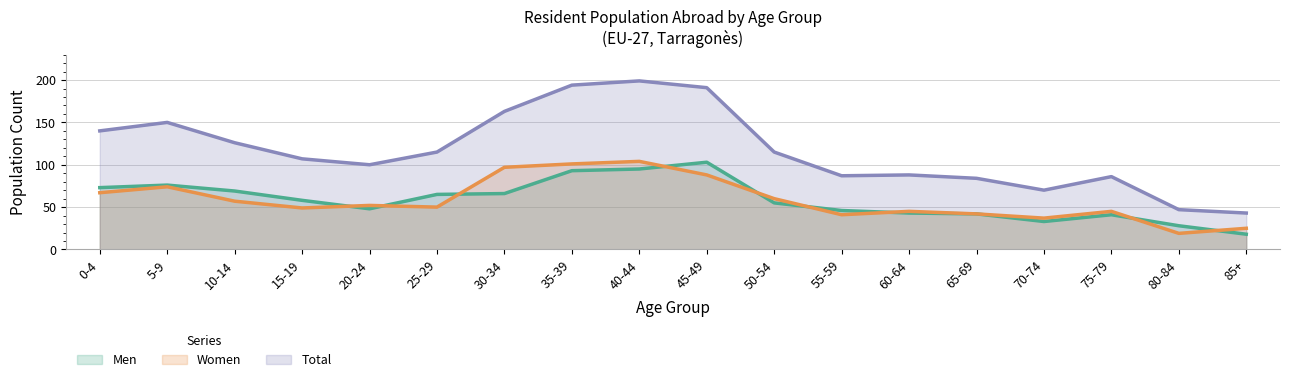

How many lines are shown in the chart?

3